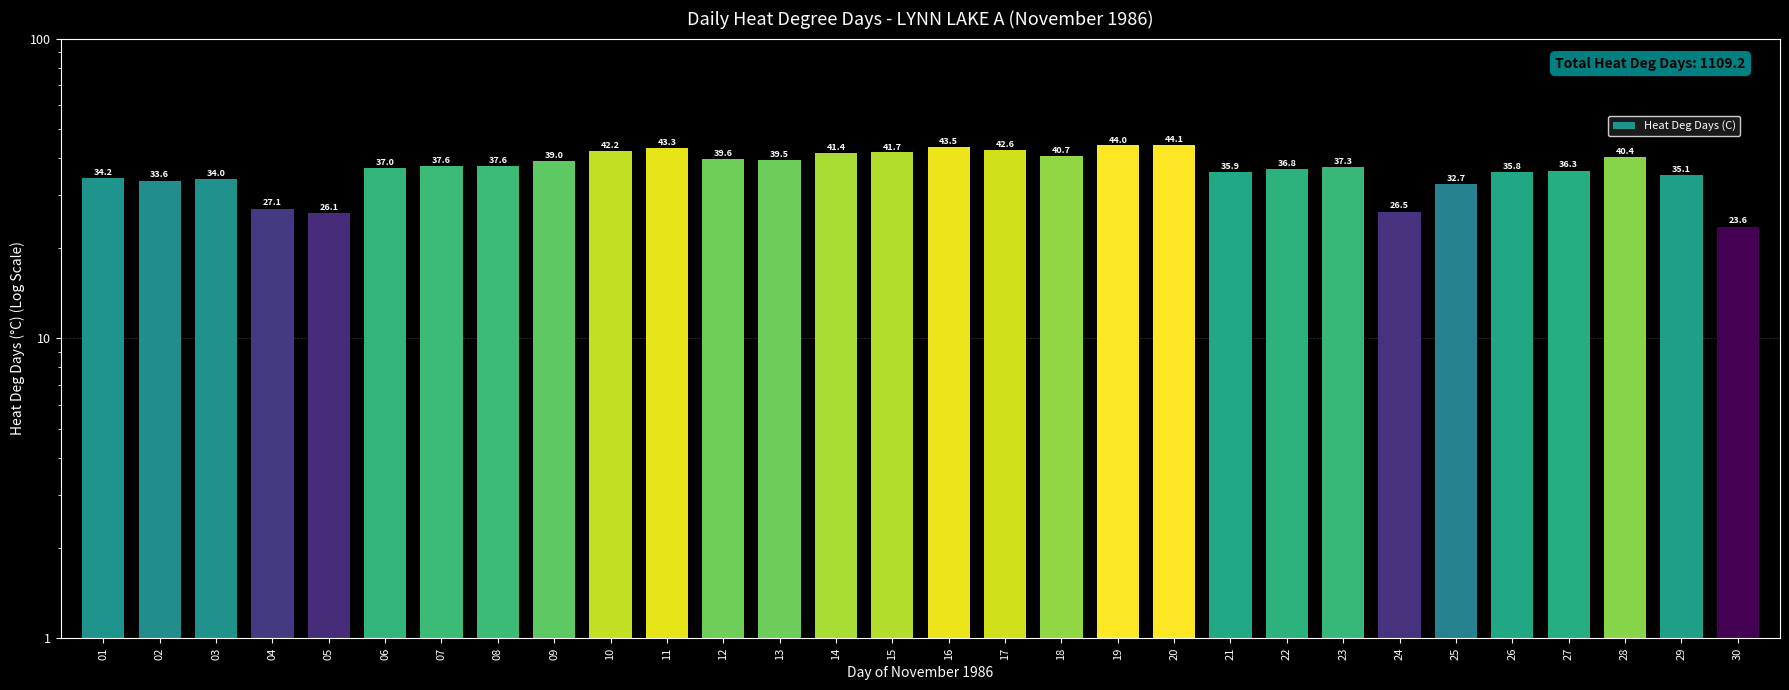

Rank the categories by value from highest to lowest.

20, 19, 16, 11, 17, 10, 15, 14, 18, 28, 12, 13, 09, 07, 08, 23, 06, 22, 27, 21, 26, 29, 01, 03, 02, 25, 04, 24, 05, 30